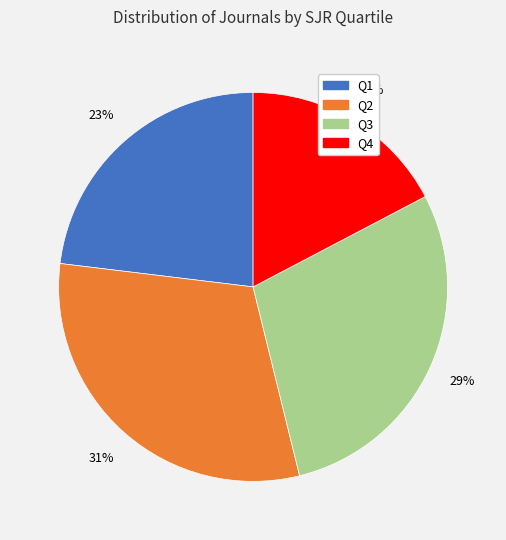

Rank the categories by value from highest to lowest.

Q2, Q3, Q1, Q4